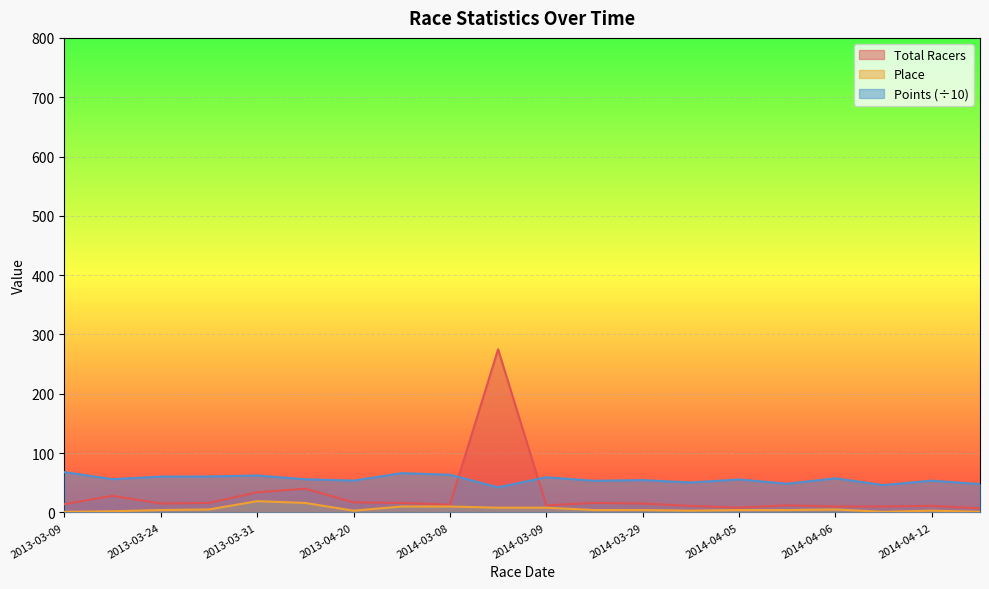

Which series has the largest range (max minus min)?

Total Racers